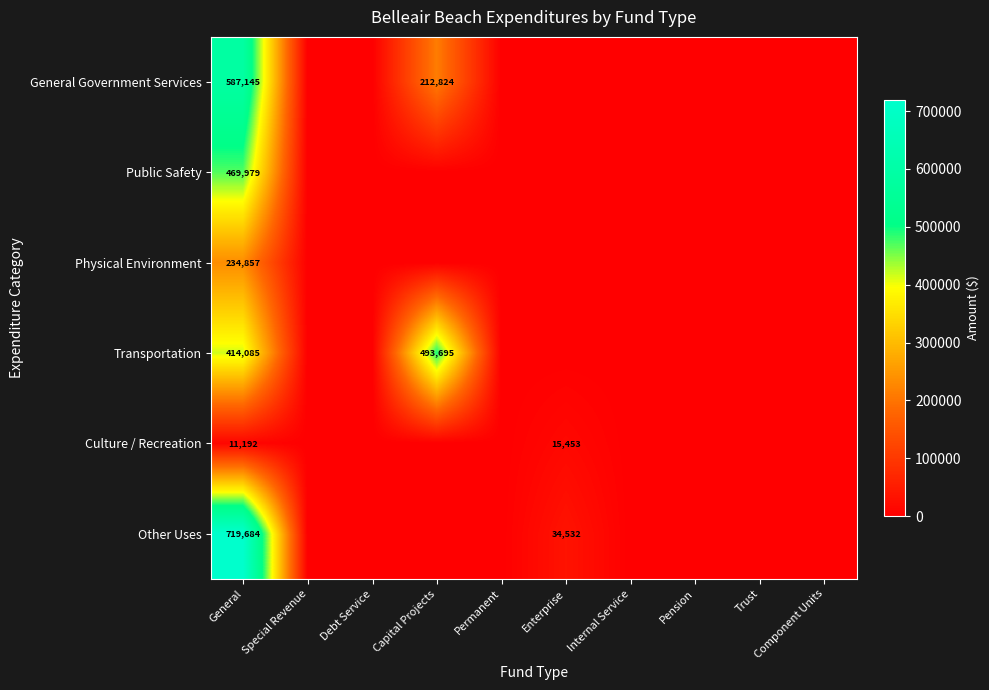

True or false: Culture / Recreation has a value of 11192 at General.

True